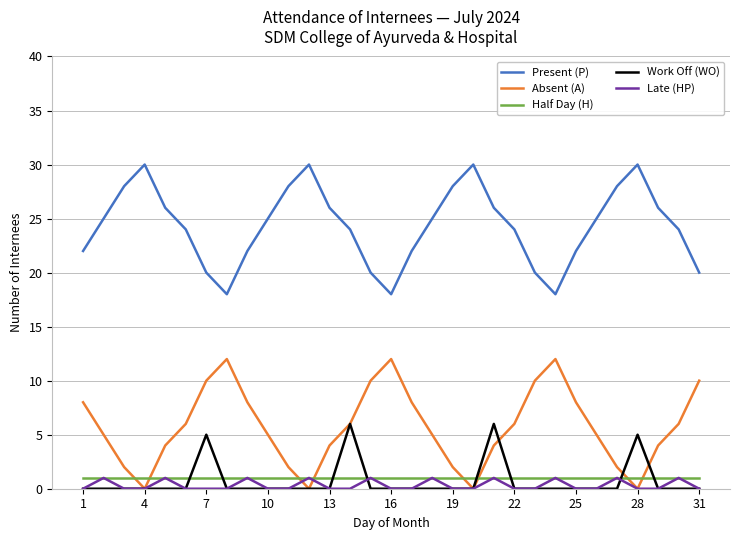

True or false: Work Off (WO) has more than 2 interior local peaks.

True